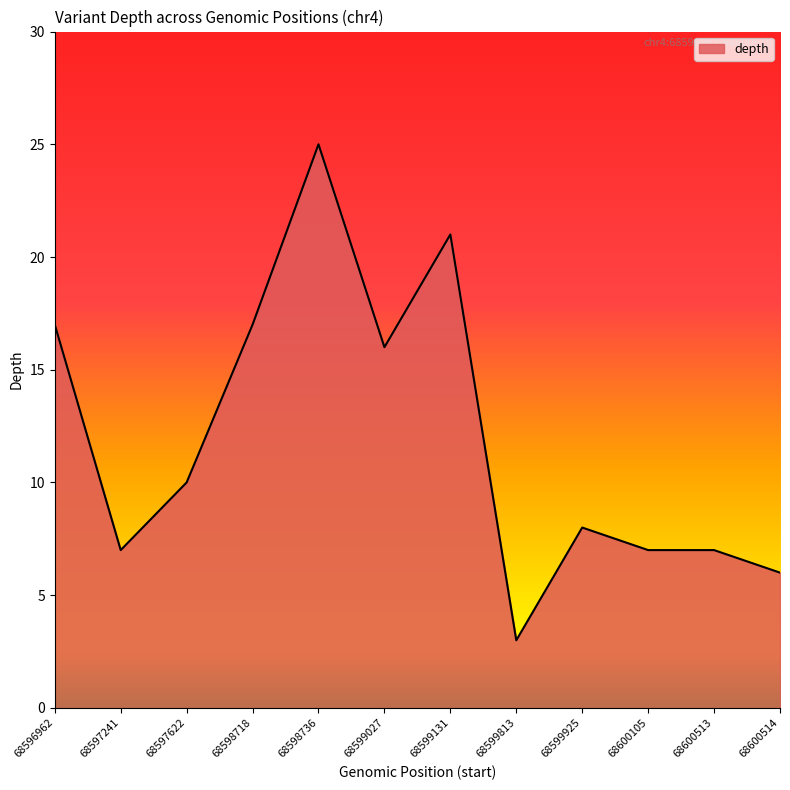

At which label is the value closest to 14?

68599027